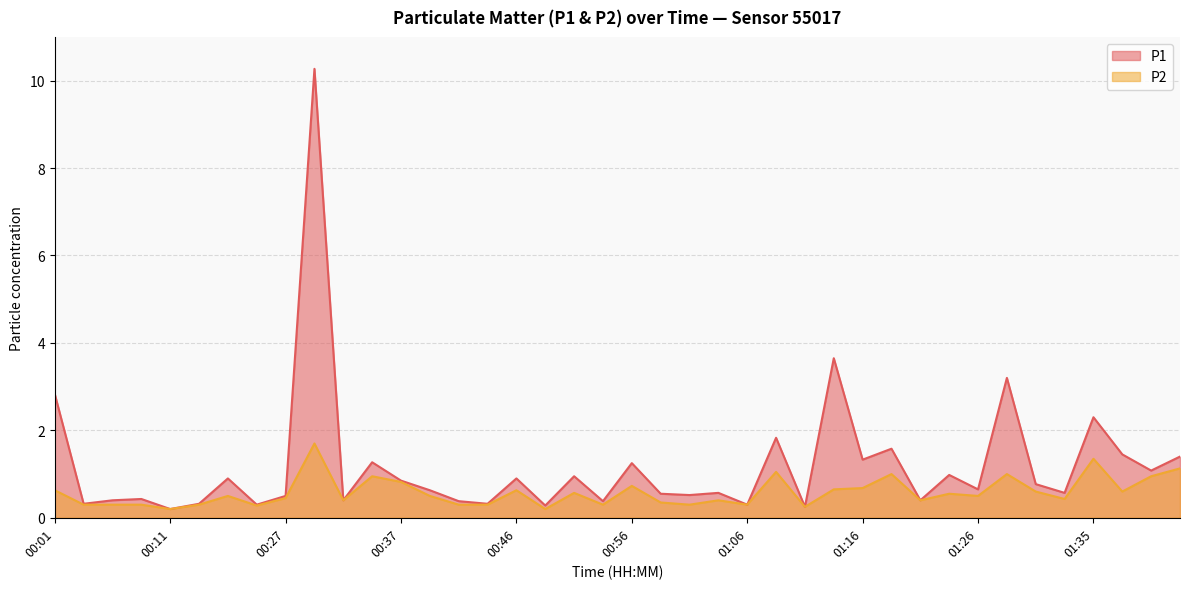

At which category does P2 reach its first local valley?

00:11